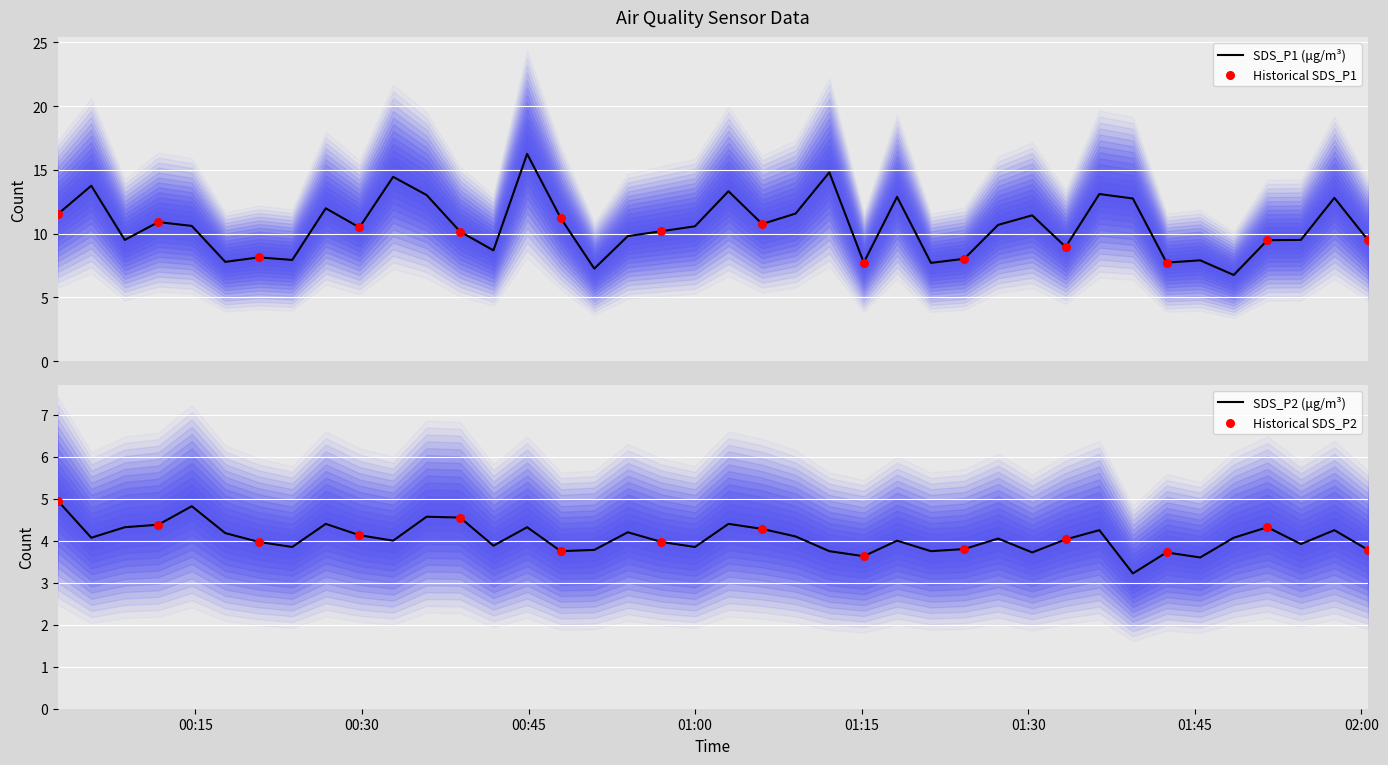

Which series has the widest spread of Y values?

SDS_P1